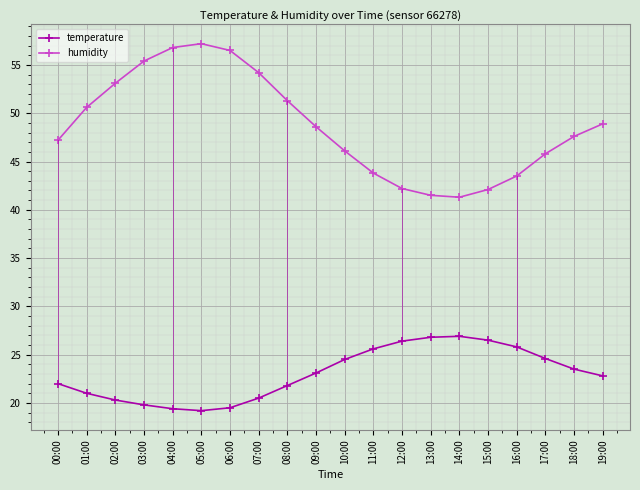

Which series has the largest range (max minus min)?

humidity